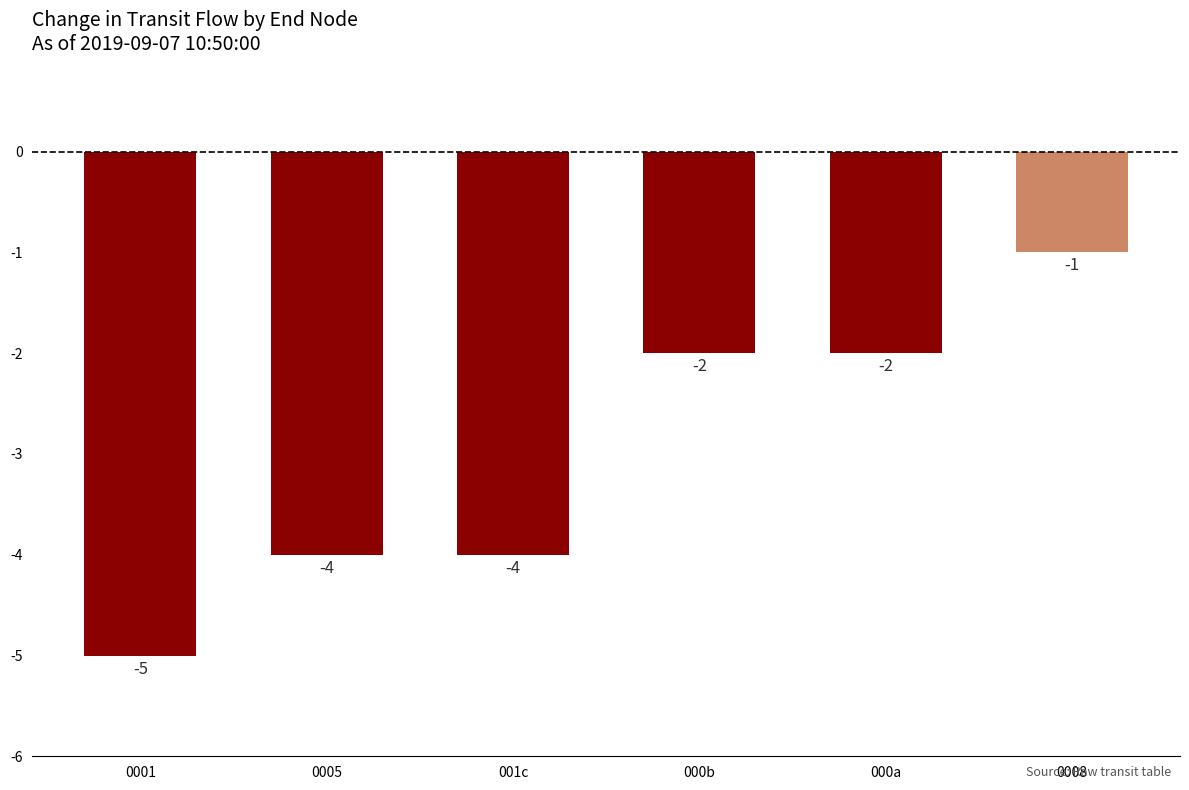

Reading left to right, what are all the values shown in this chart?

0001=-5	0005=-4	001c=-4	000b=-2	000a=-2	0008=-1